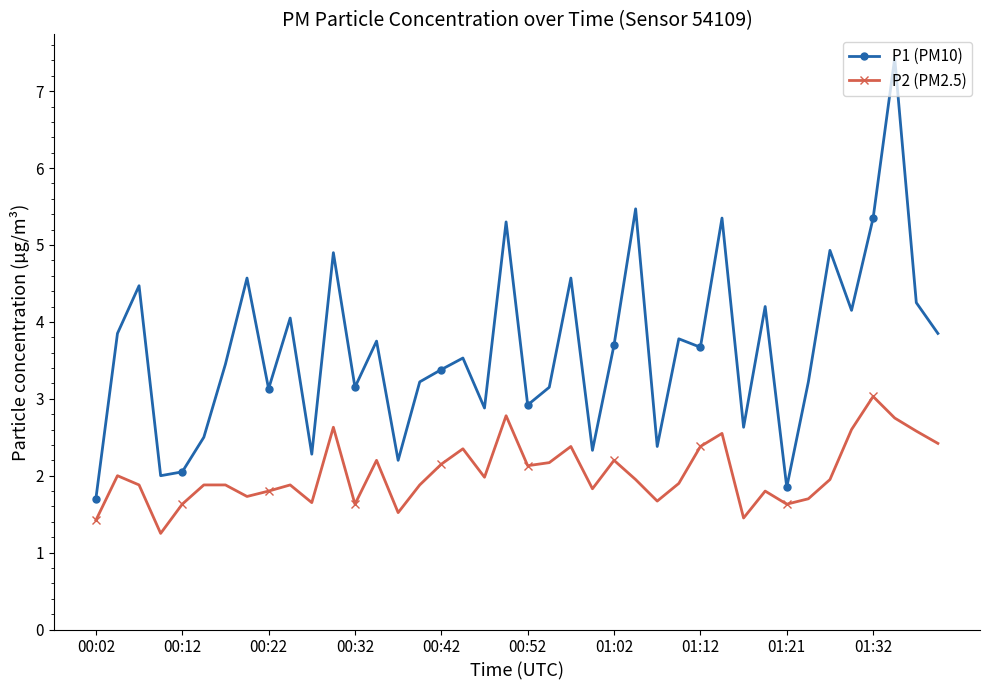

What are all the series names shown in the legend?

P1 (PM10), P2 (PM2.5)